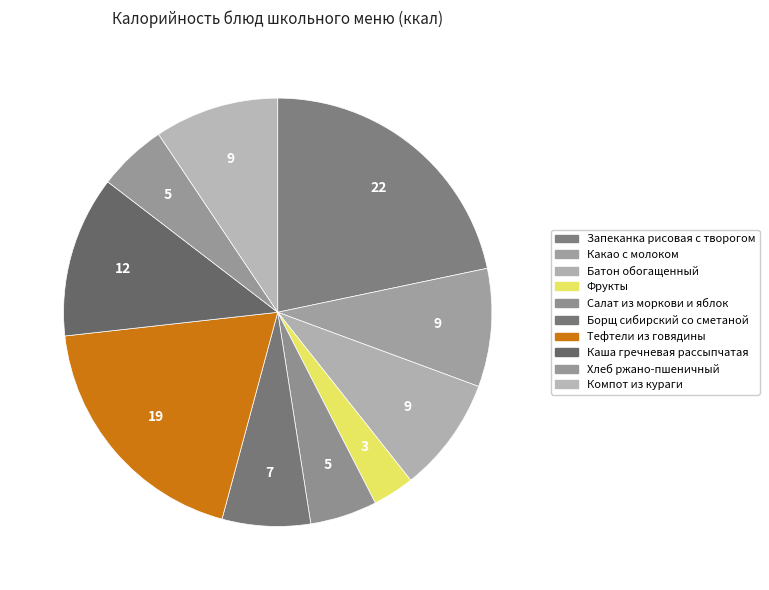

To the nearest percent, what is the combined percentage of Какао с молоком and Хлеб ржано-пшеничный?

14%